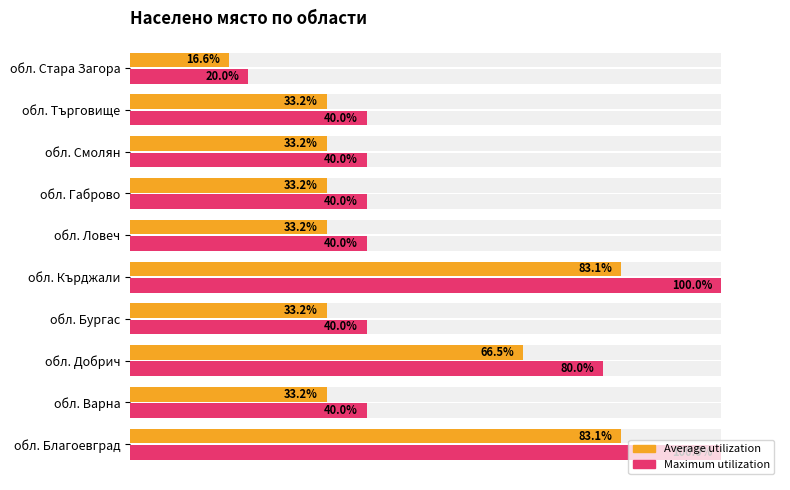

The Maximum utilization series shows 20.0 at обл. Стара Загора. True or false?

True